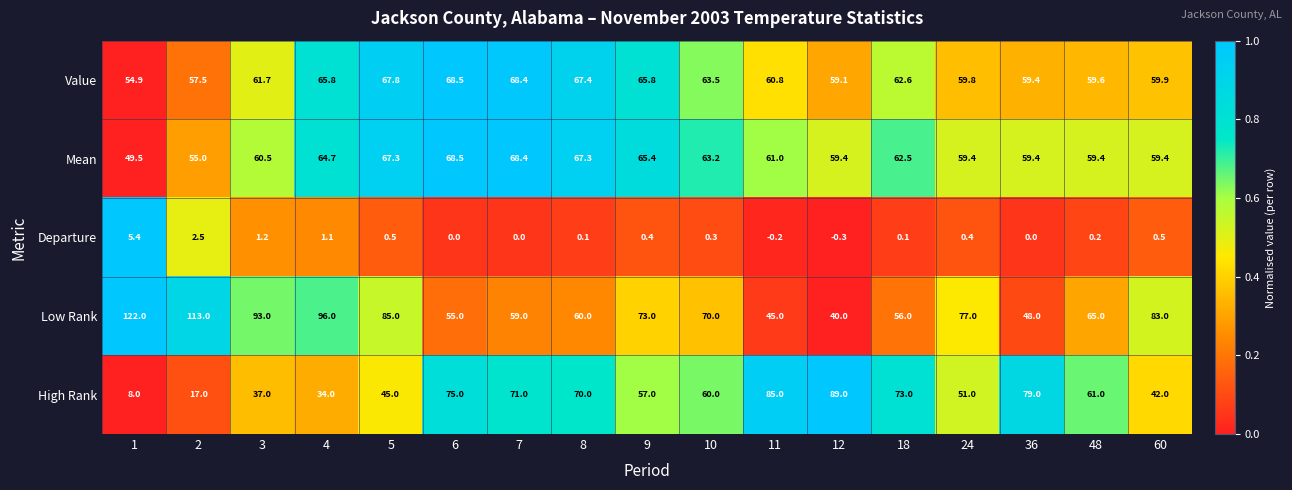

What is the total value across all series at 11?

251.6